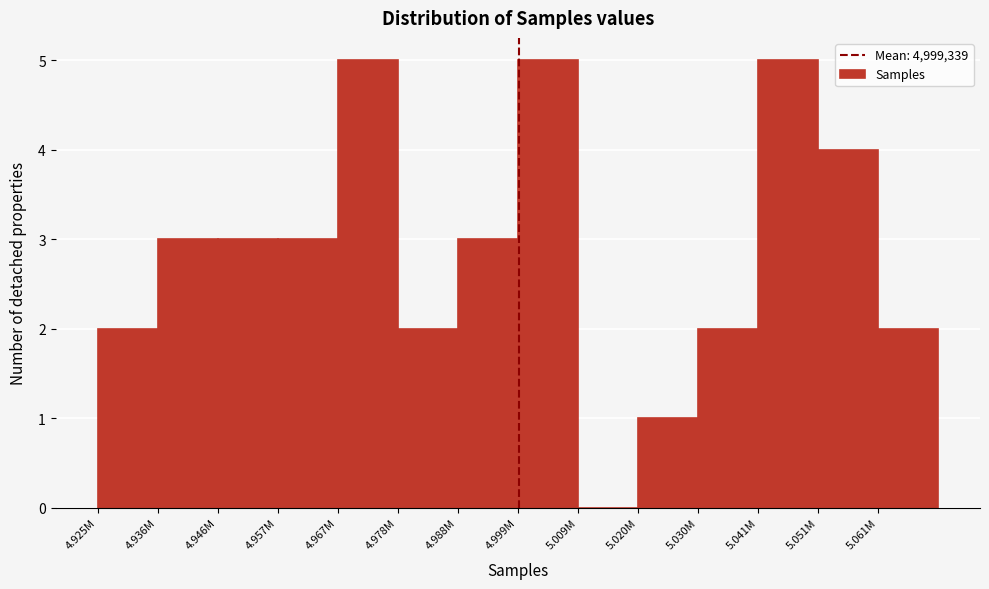

Reading left to right, extract all data points from this chart.

4.925M=2	4.936M=3	4.946M=3	4.957M=3	4.967M=5	4.978M=2	4.988M=3	4.999M=5	5.009M=0	5.020M=1	5.030M=2	5.041M=5	5.051M=4	5.061M=2